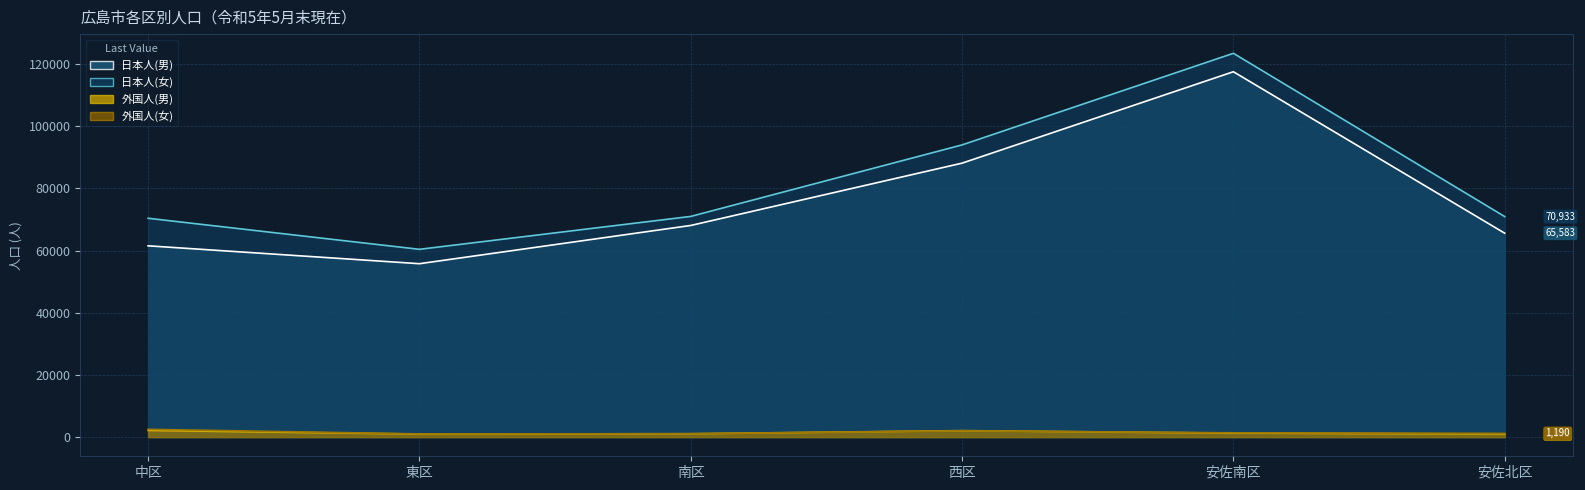

What is the difference between the highest and lowest values at 東区?

59423